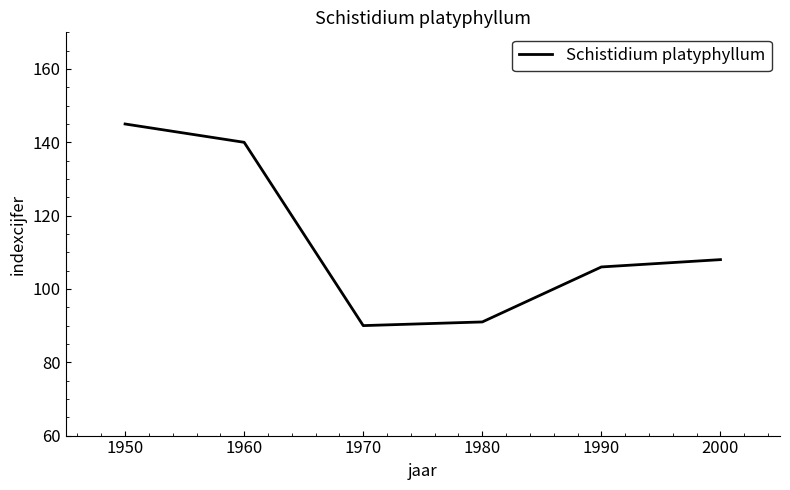

Reading left to right, transcribe all the data shown in this chart.

145	140	90	91	106	108